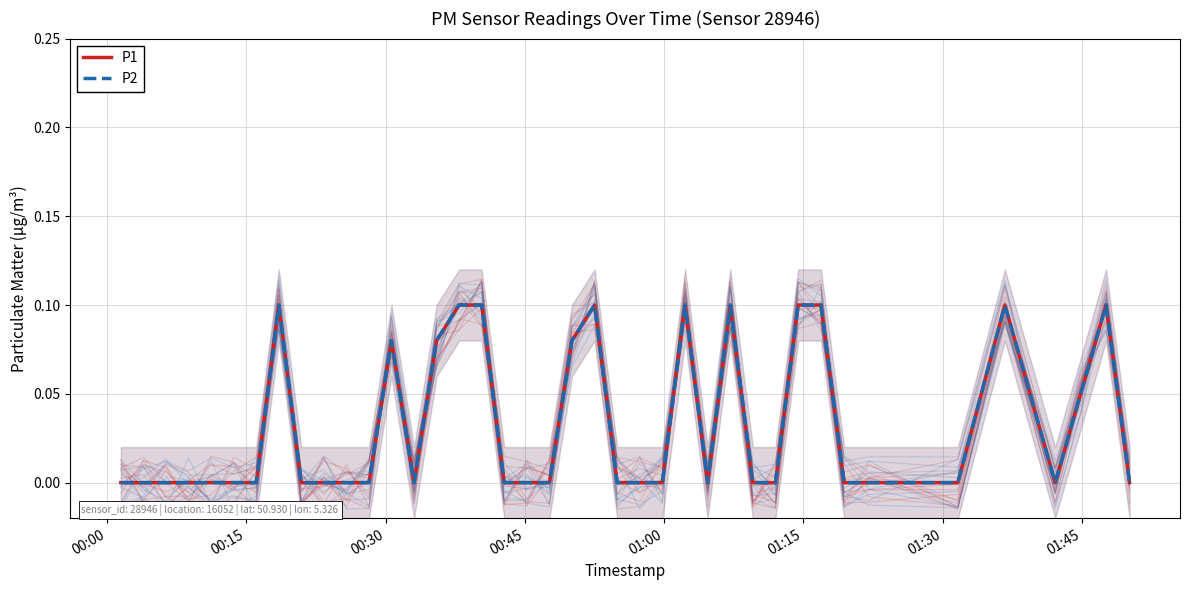

What is the value of the P1 point at the 28th from the left?

0.1